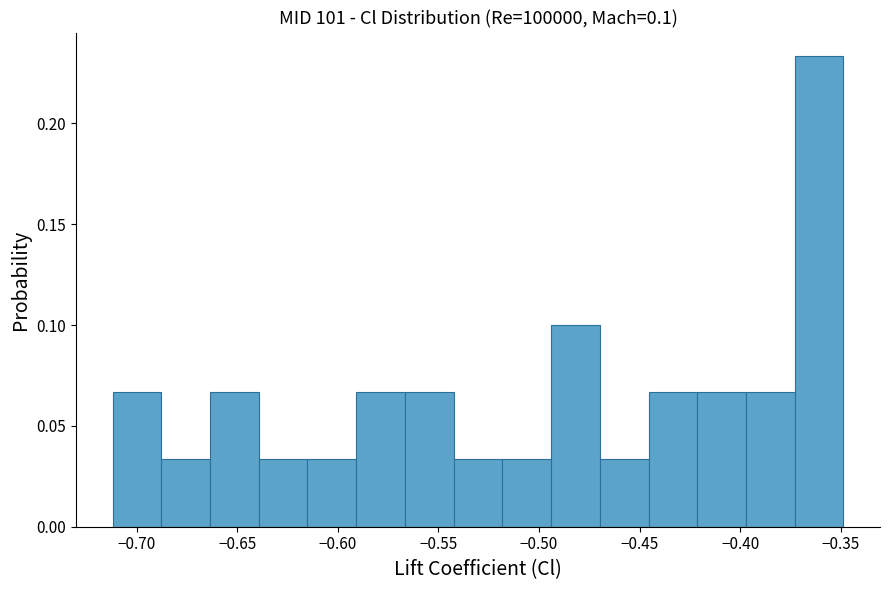

Which range on the x-axis has the tallest bar?

-0.375 to -0.350